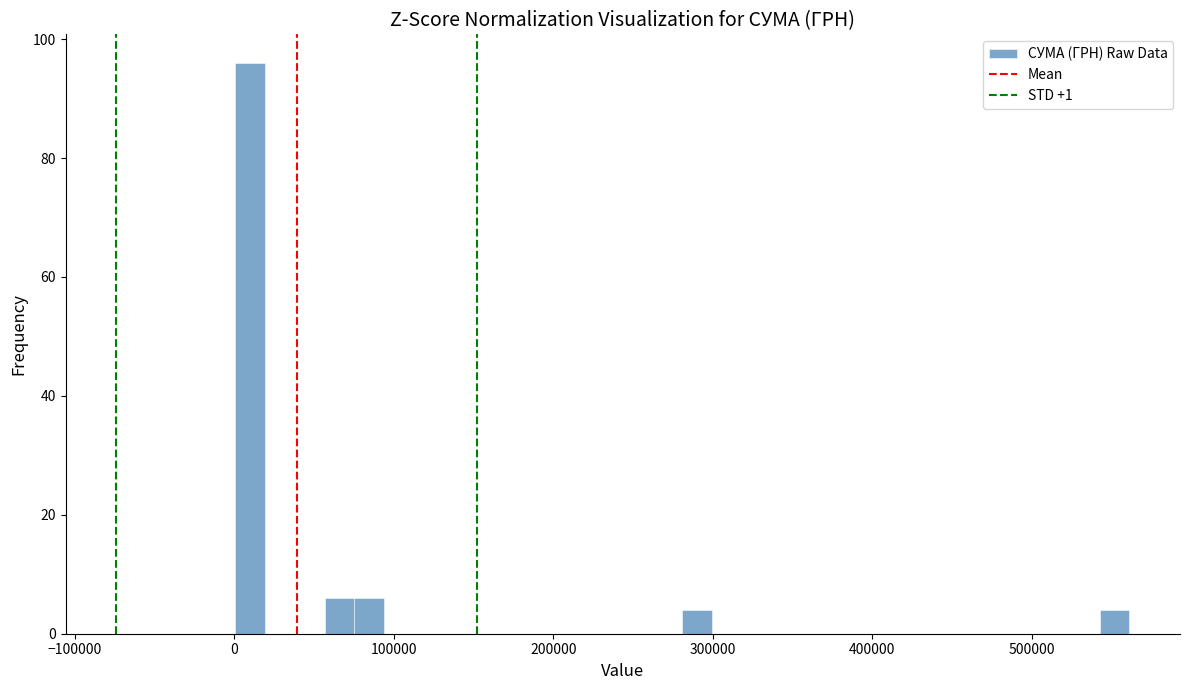

Read against the x-axis, roughly where is the centre of the tallest bar?

10000